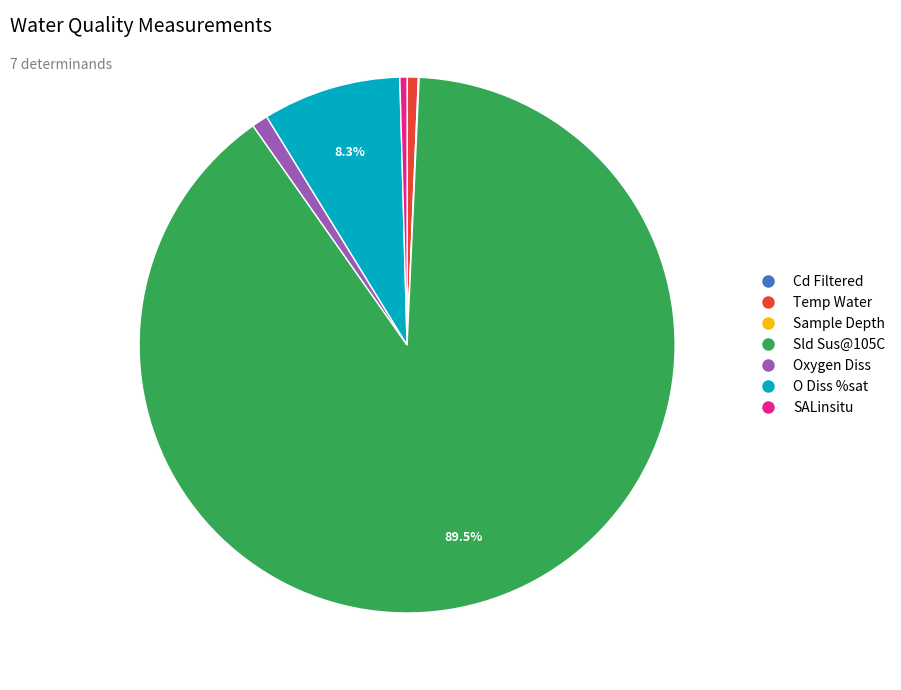

Between Temp Water and Sld Sus@105C, which is larger?

Sld Sus@105C